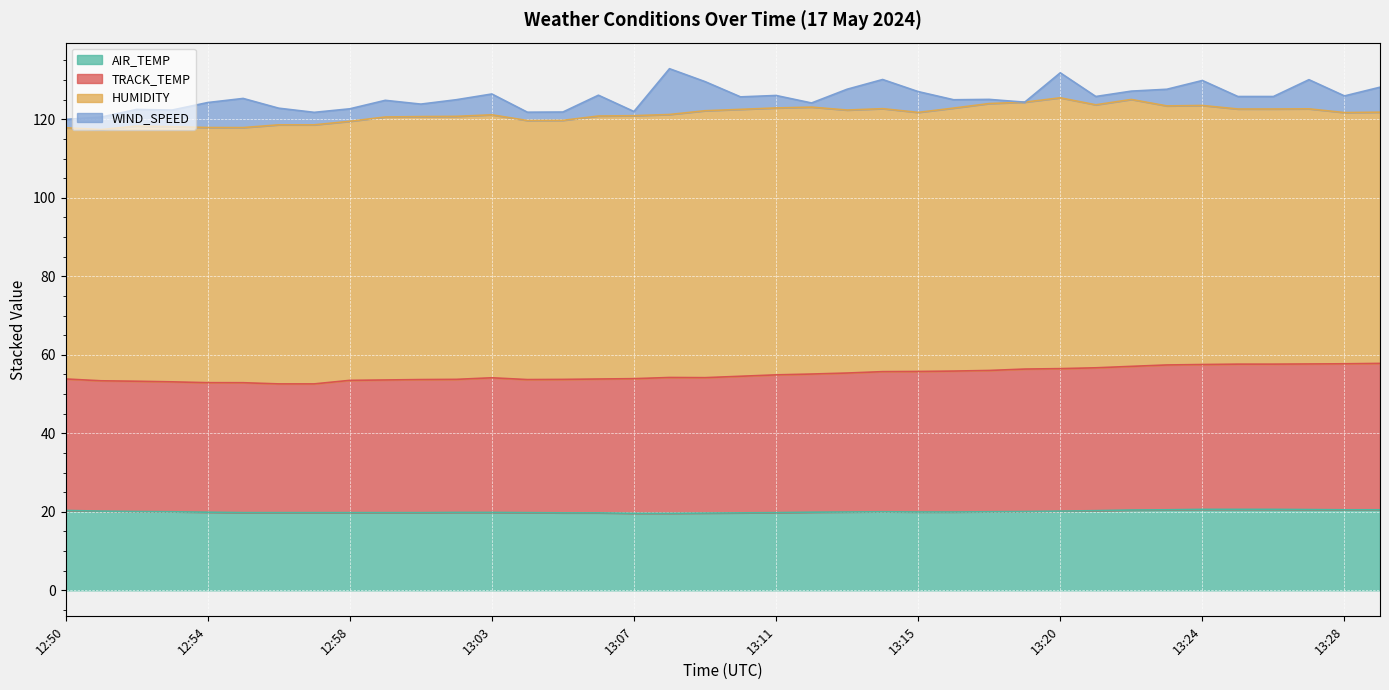

What is the difference between the TRACK_TEMP values at 12:54 and 13:25?

4.7